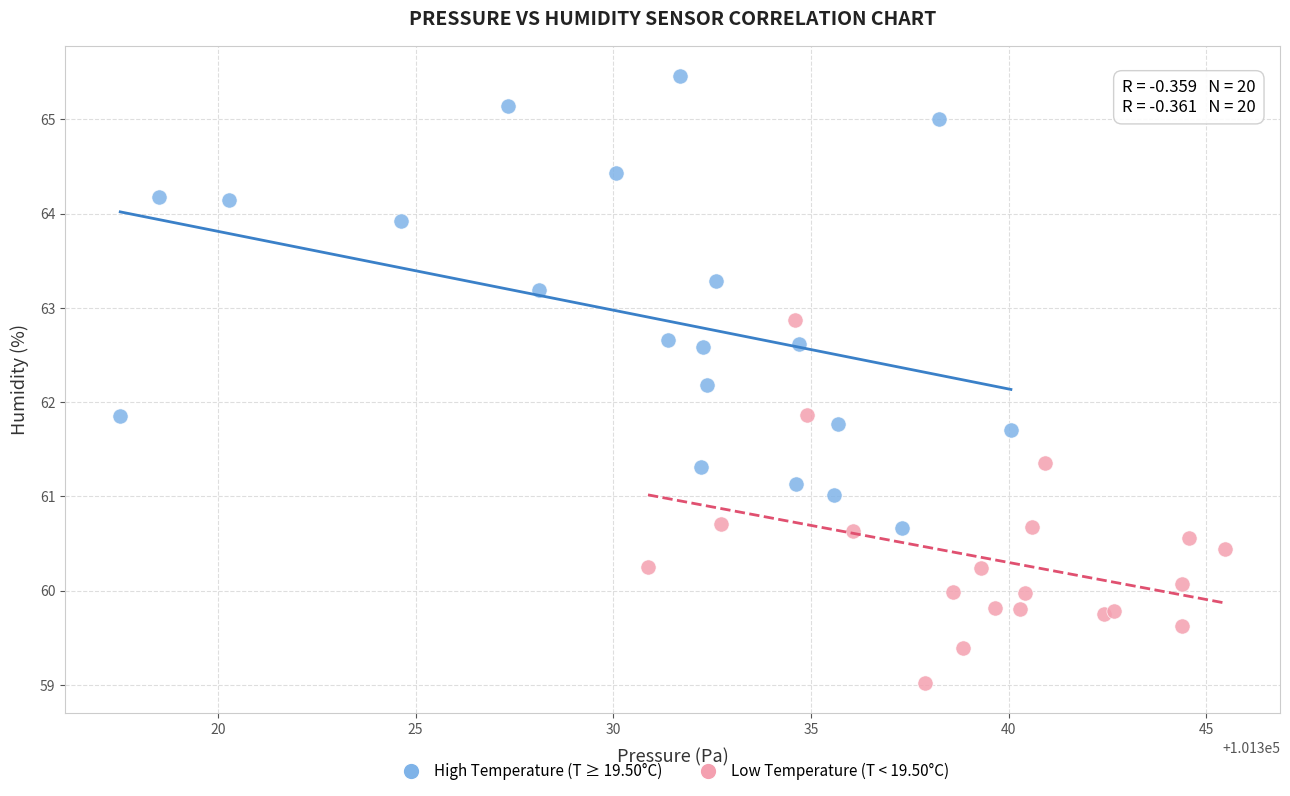

Which series has the widest spread of Y values?

High Temperature (T ≥ 19.50°C)